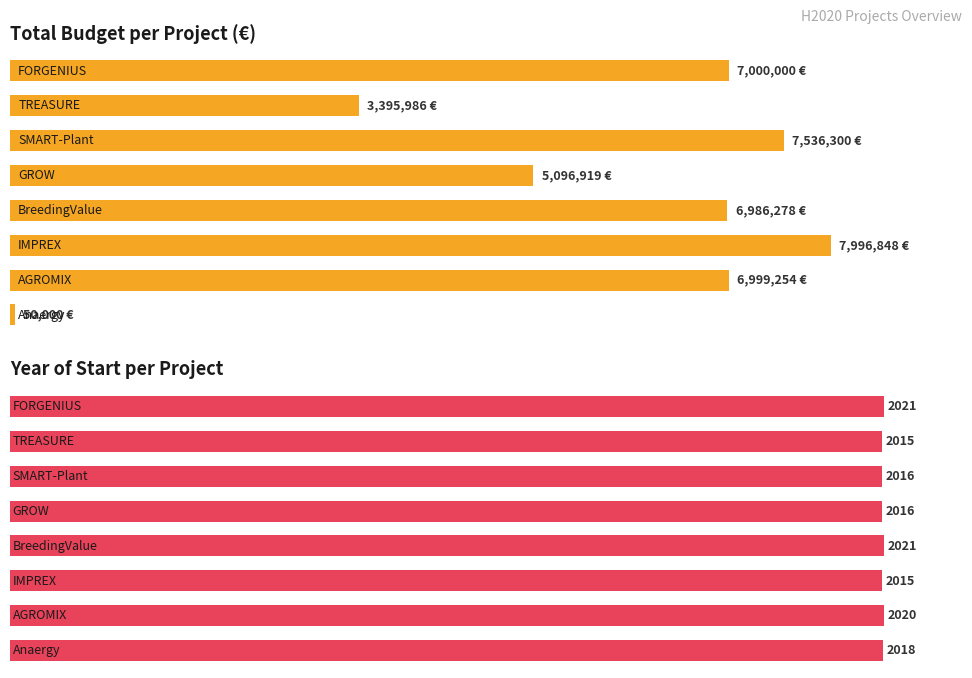

Which series has the widest spread of values?

Total económico